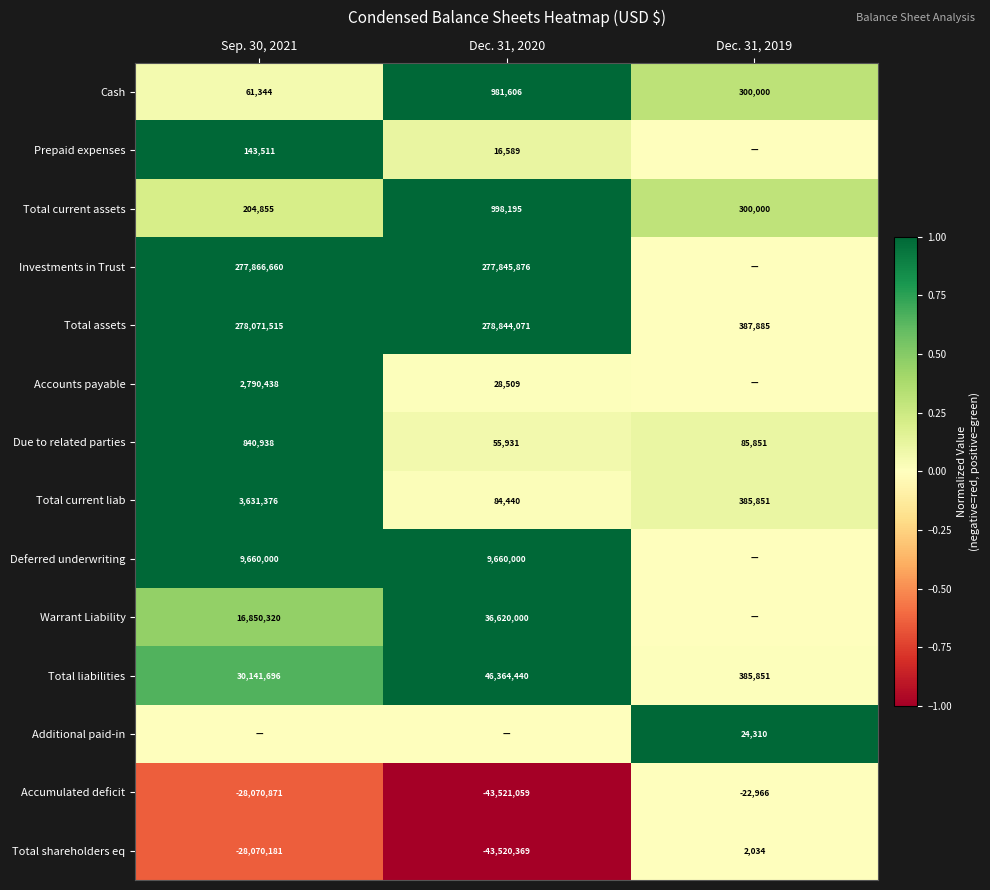

Is the value of Due to related parties at Dec. 31, 2019 greater than the value of Total shareholders eq at Dec. 31, 2020?

Yes